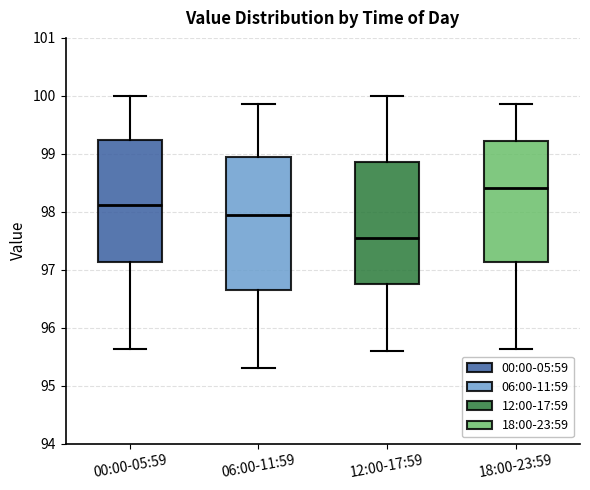

Reading left to right, read every box against the y-axis: the position of its median line, the range the box covers, and the ends of its whiskers. The values are not printed on the chart, so give them approximately, as read against the axis.

00:00-05:59: median 98.1, box 97.1 to 99.2, whiskers 95.6 to 100.0
06:00-11:59: median 98.0, box 96.7 to 99.0, whiskers 95.3 to 99.9
12:00-17:59: median 97.6, box 96.8 to 98.9, whiskers 95.6 to 100.0
18:00-23:59: median 98.4, box 97.1 to 99.2, whiskers 95.6 to 99.9